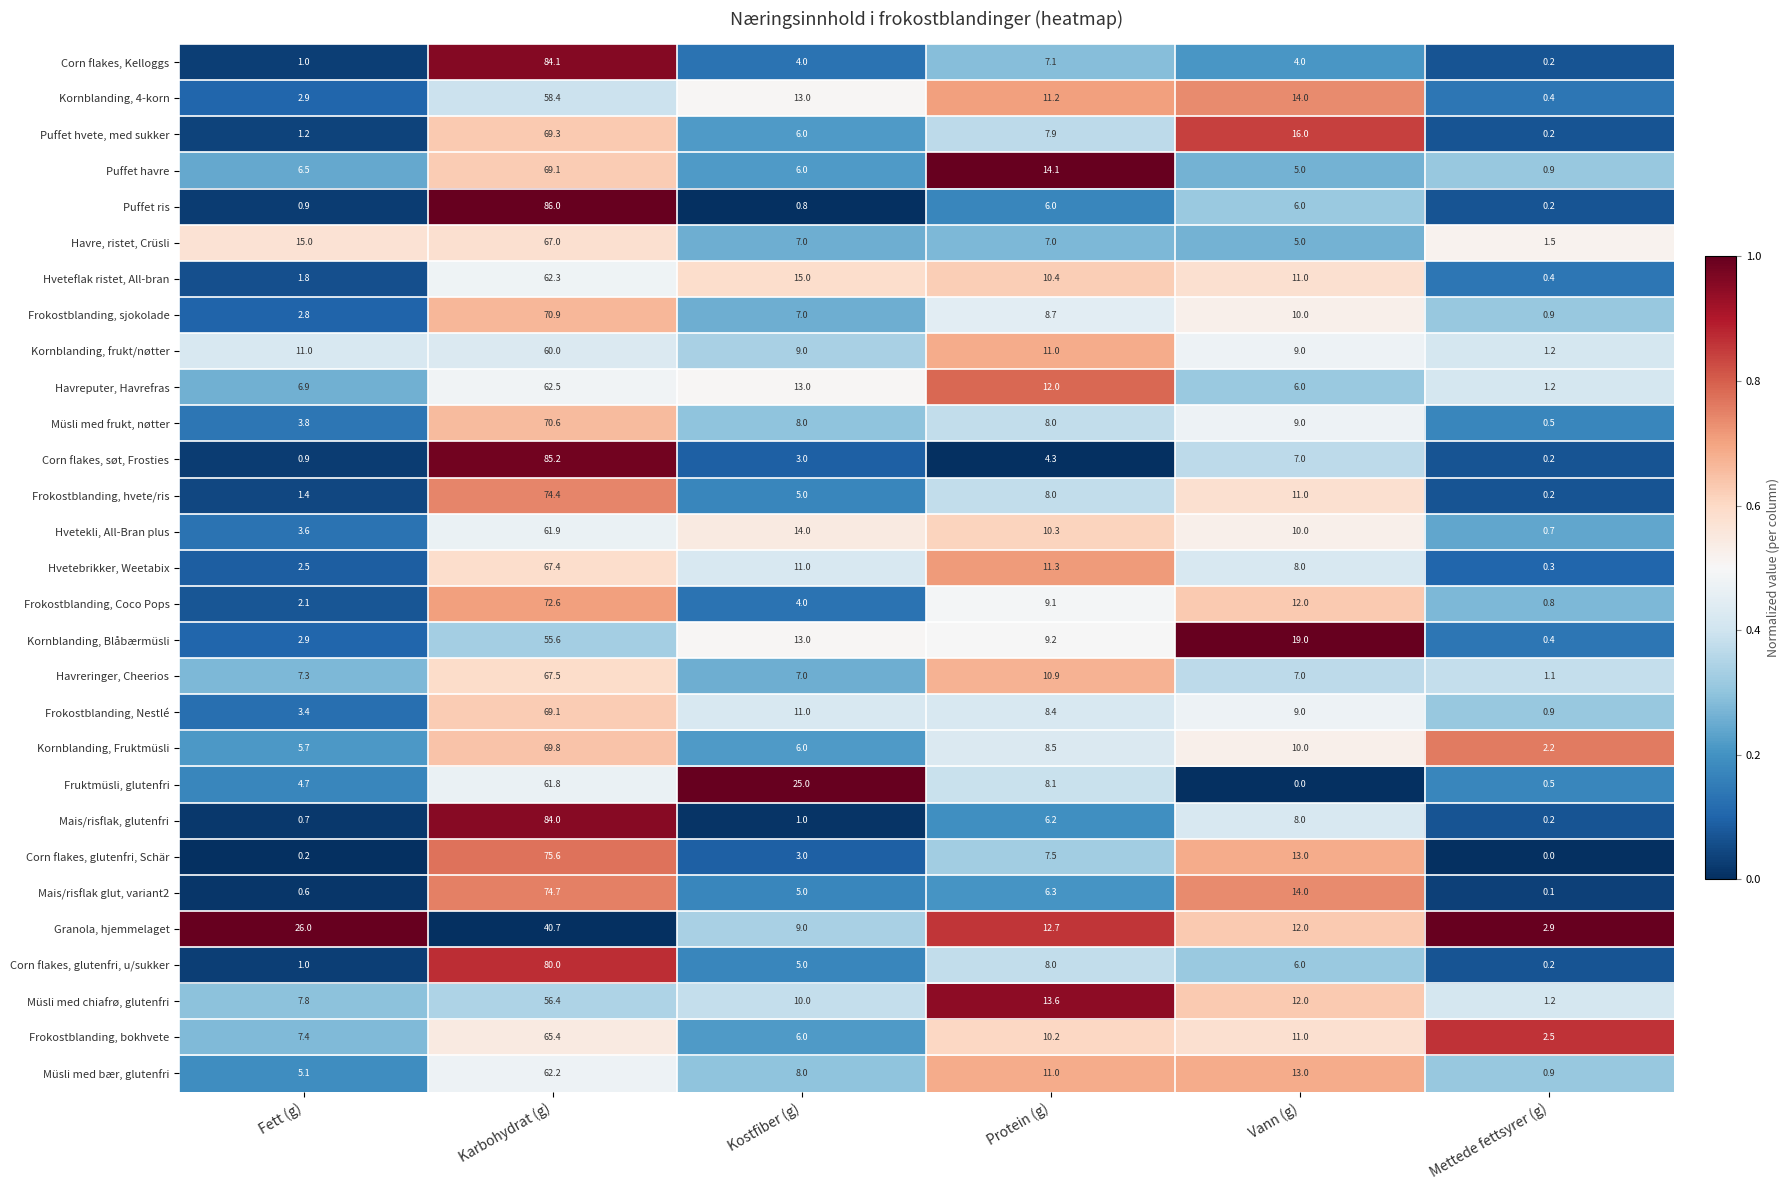

The Mais/risflak, glutenfri series shows 58.1 at Karbohydrat (g). True or false?

False